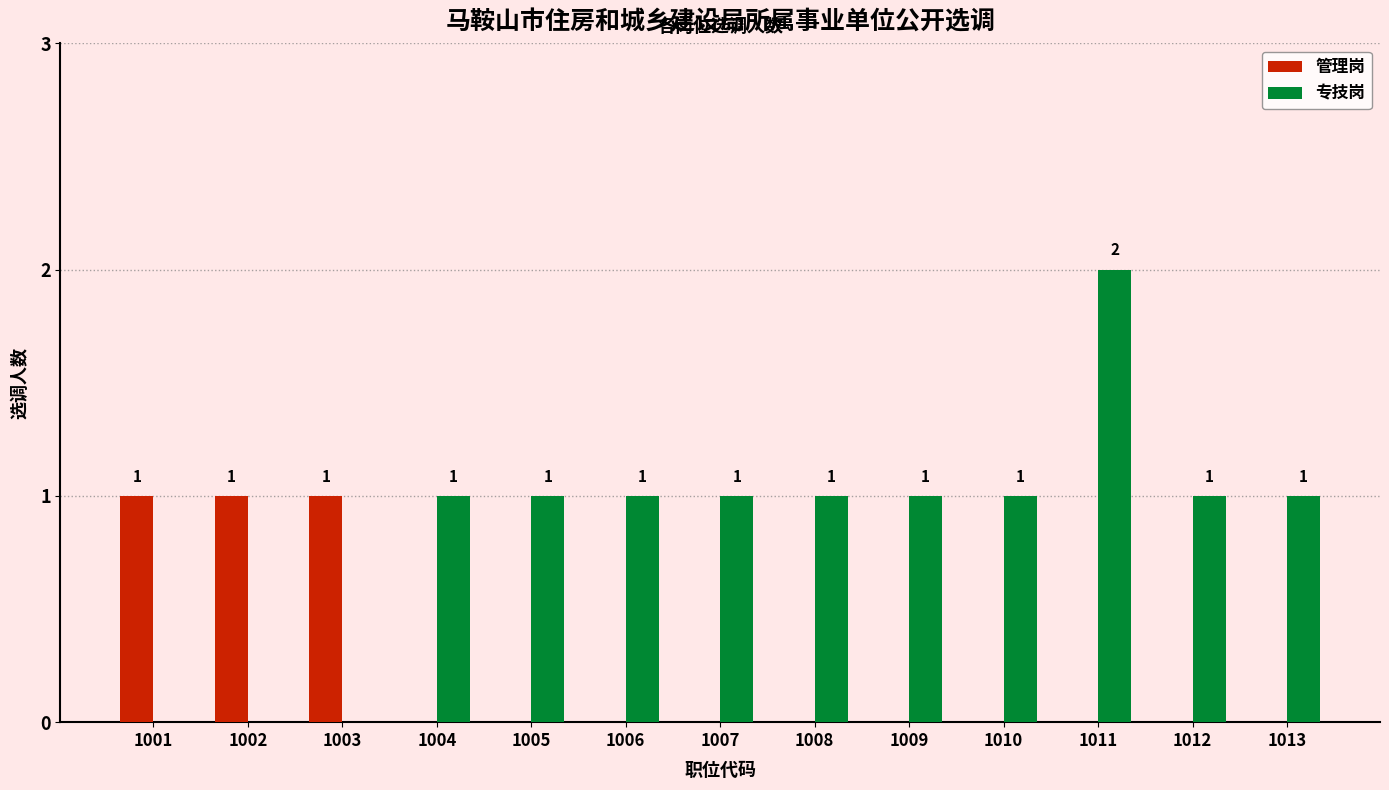

True or false: 专技岗 has a value of 1 at 1011.

False